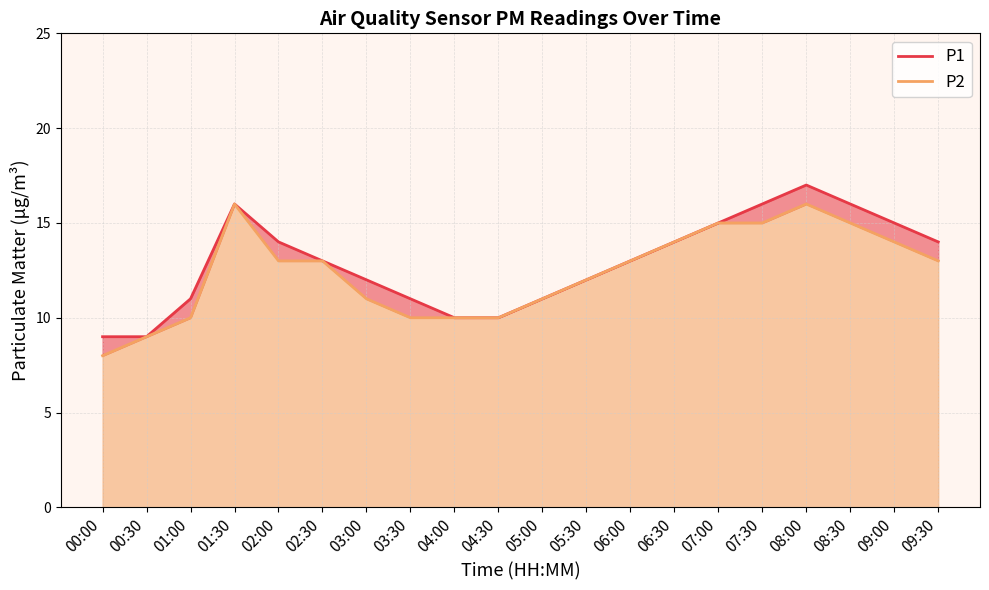

What is the average value of the P1 line series?

13